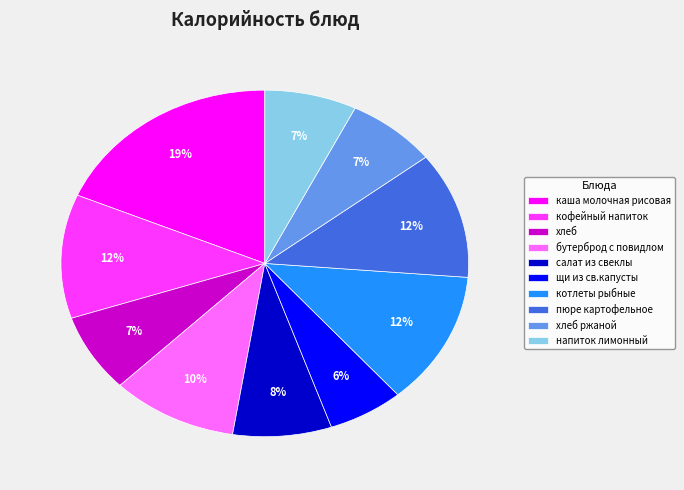

Which has a higher value, бутерброд с повидлом or хлеб?

бутерброд с повидлом